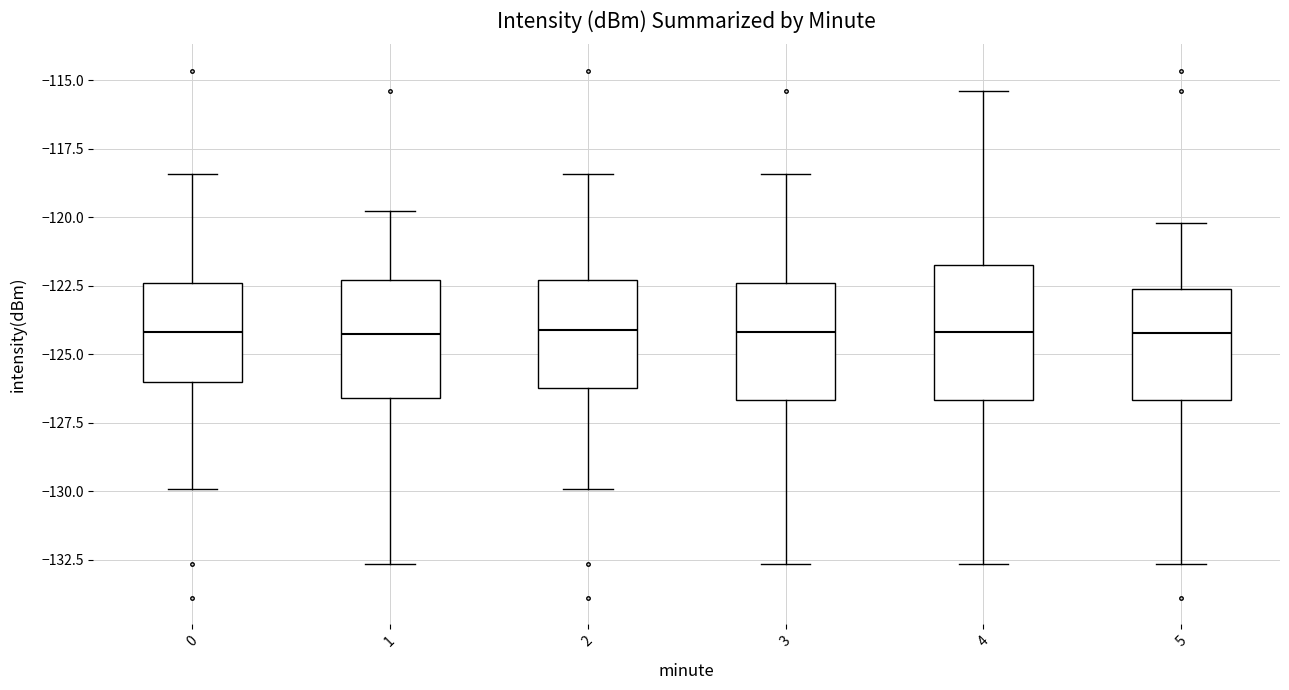

Reading left to right, read every box against the y-axis: the position of its median line, the range the box covers, and the ends of its whiskers. The values are not printed on the chart, so give them approximately, as read against the axis.

0: median -124.0, box -126.0 to -122.5, whiskers -130.0 to -118.5
1: median -124.5, box -126.5 to -122.5, whiskers -132.5 to -120.0
2: median -124.0, box -126.0 to -122.5, whiskers -130.0 to -118.5
3: median -124.0, box -126.5 to -122.5, whiskers -132.5 to -118.5
4: median -124.0, box -126.5 to -121.5, whiskers -132.5 to -115.5
5: median -124.0, box -126.5 to -122.5, whiskers -132.5 to -120.0